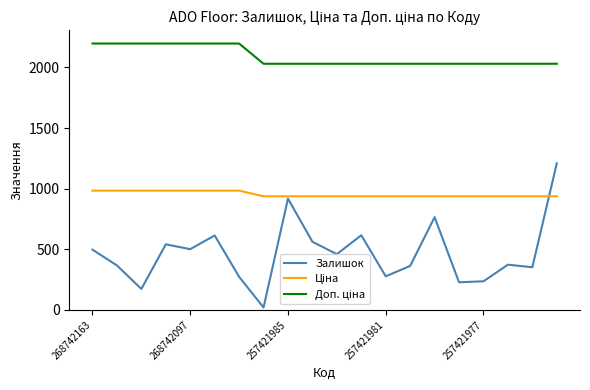

Which series has the widest spread of values?

Залишок